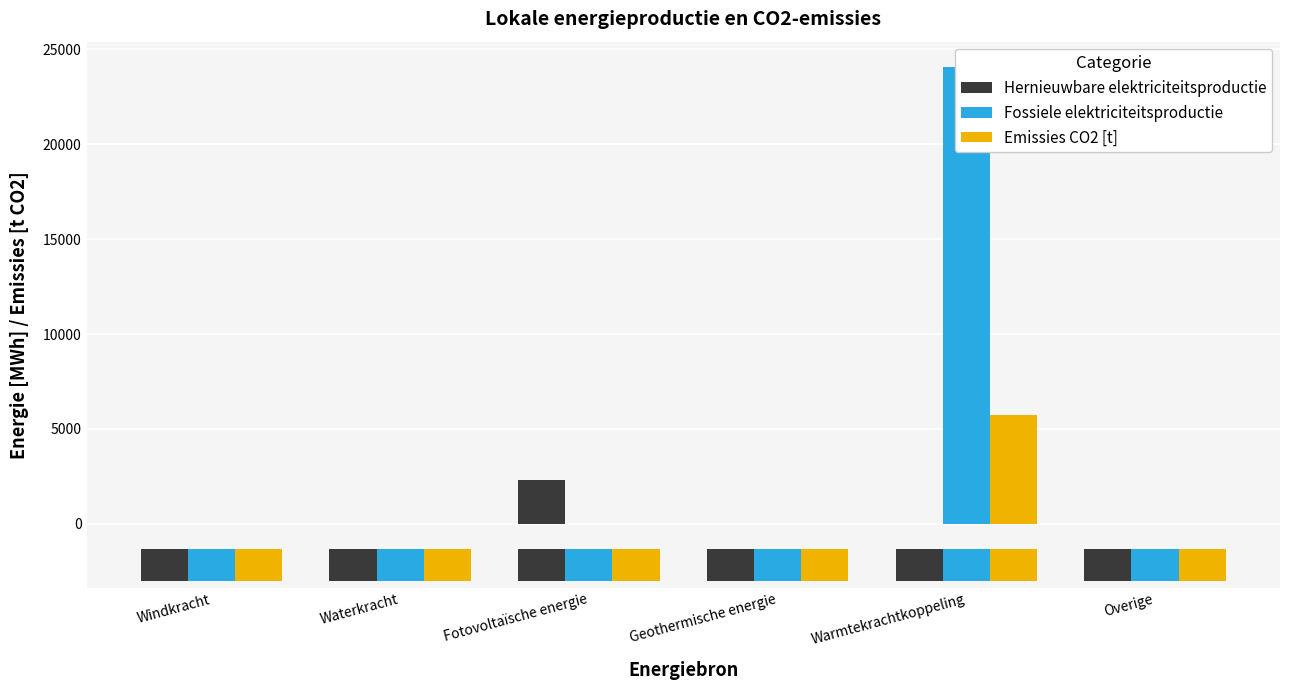

What is the average value of the Emissies CO2 [t] series?

952.7